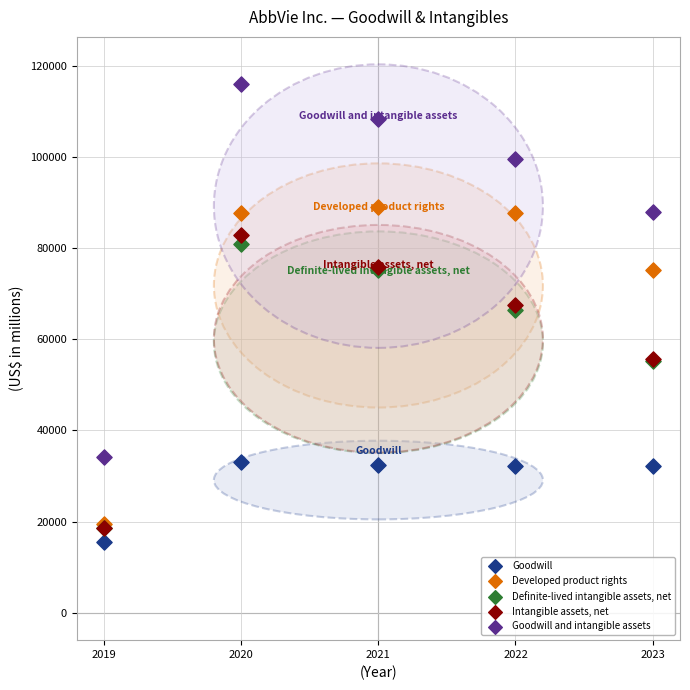

Which series has the widest spread of Y values?

Goodwill and intangible assets